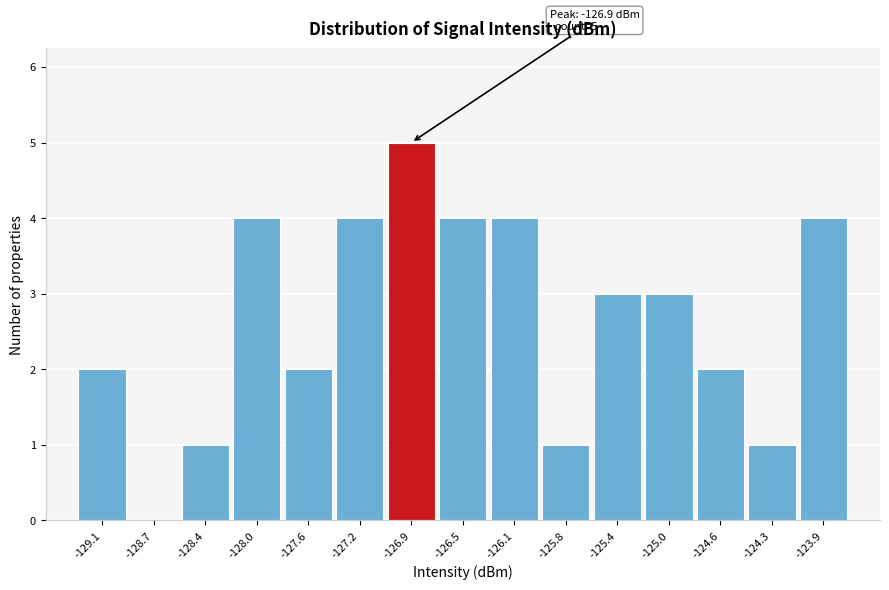

Which range on the x-axis has the tallest bar?

-127.05 to -126.70